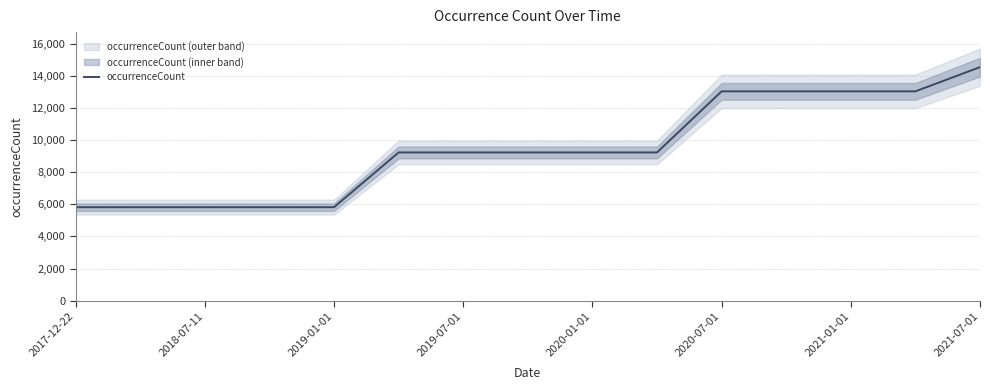

What is the maximum value for occurrenceCount?

14544